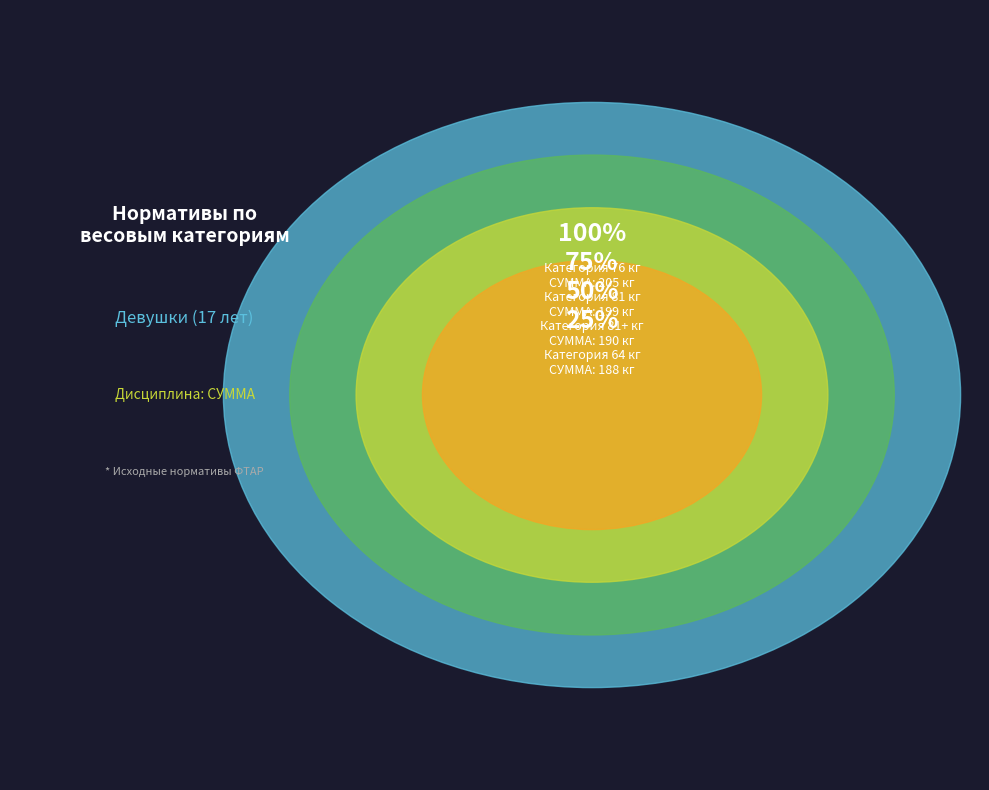

The 81 slice represents 6% of the pie. True or false?

False